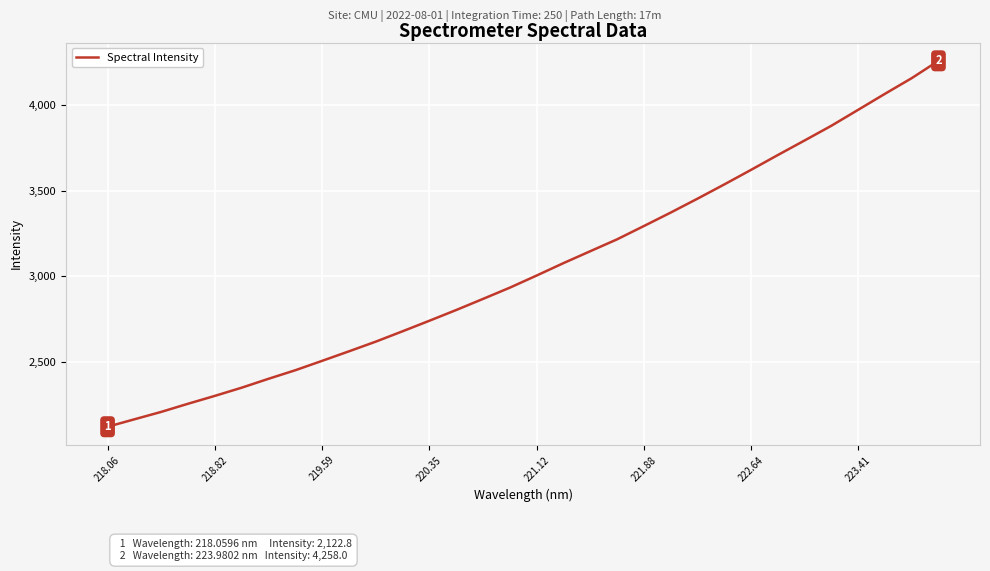

What is the smallest value displayed?

2122.8